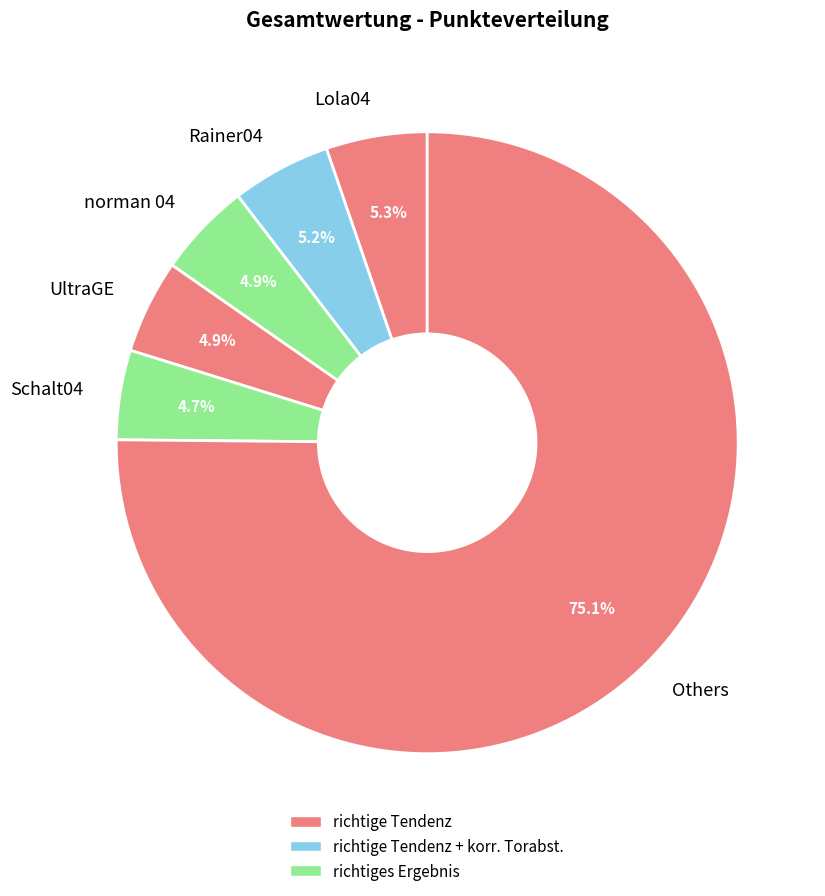

Does Schalt04 represent more than half of the total?

No